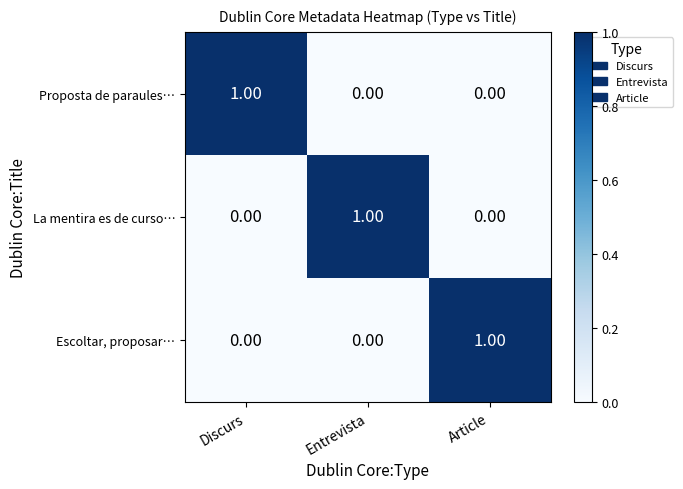

At how many categories does at least one series exceed 0?

3